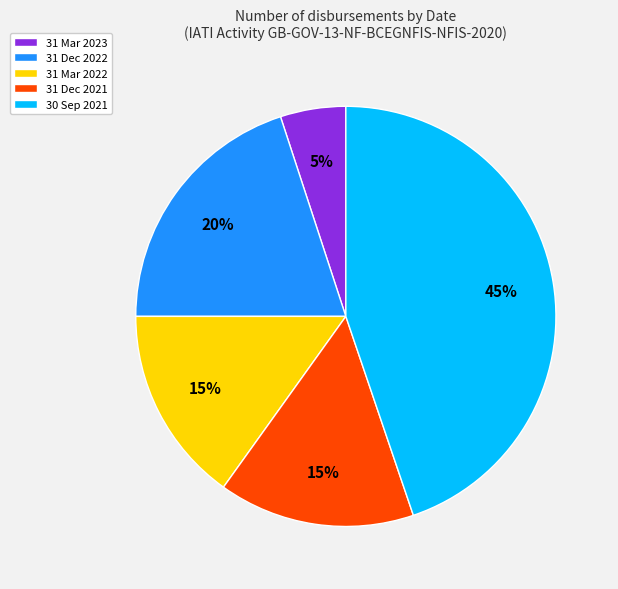

Which has a higher value, 31 Dec 2021 or 31 Dec 2022?

31 Dec 2022